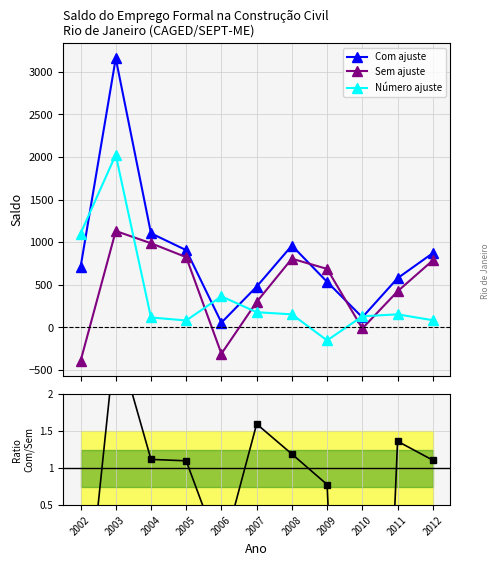

Where is the first local minimum for Com/Sem ajuste?

2006